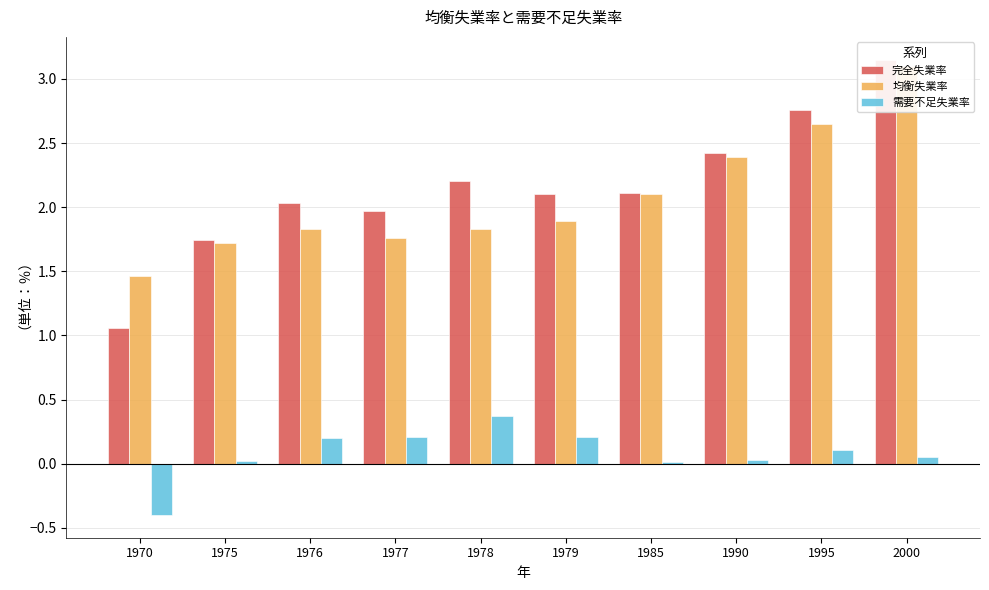

What is the difference between the maximum and minimum values in the 完全失業率 series?

2.1